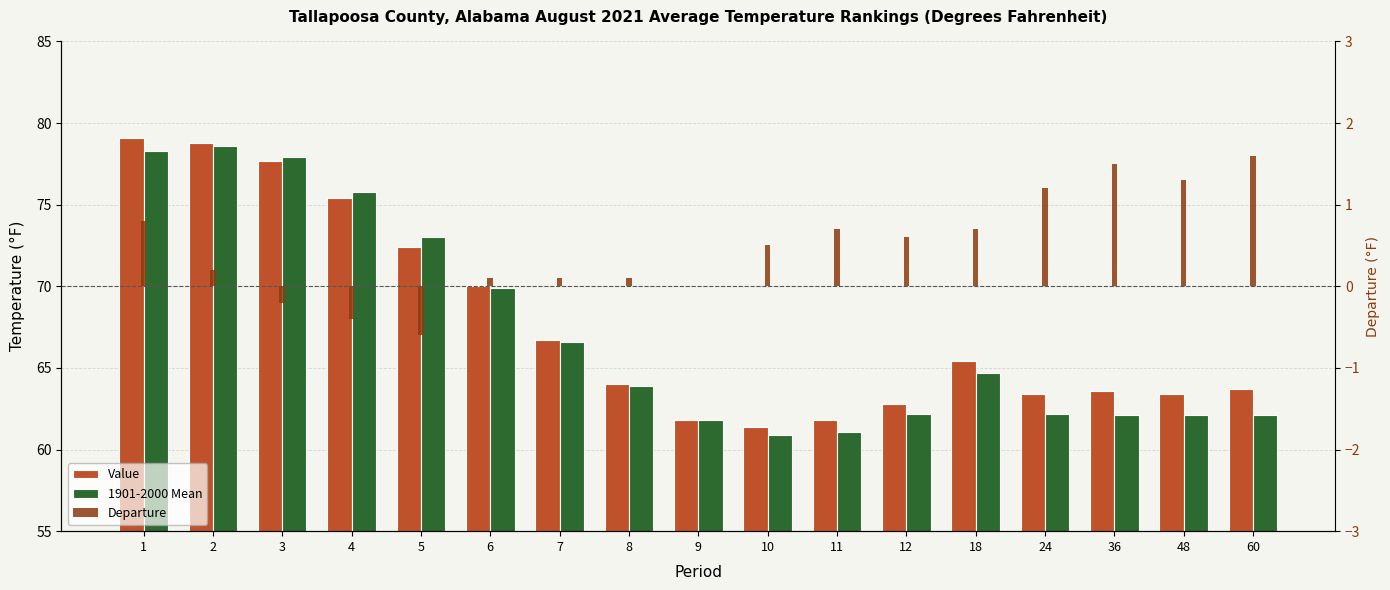

How many data points does each series have?

17